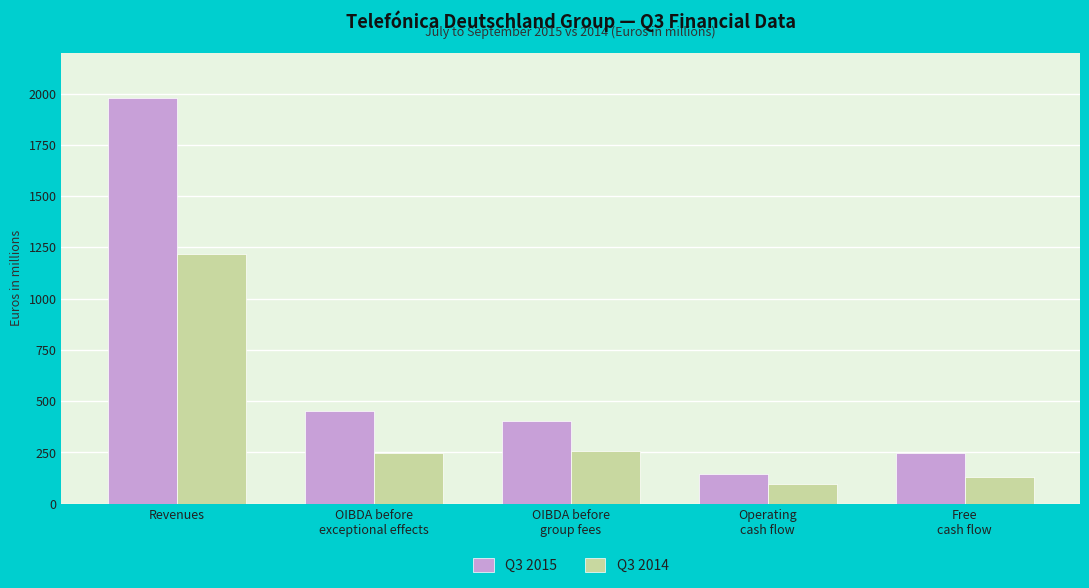

The value of Q3 2015 at OIBDA before
group fees is 568. True or false?

False